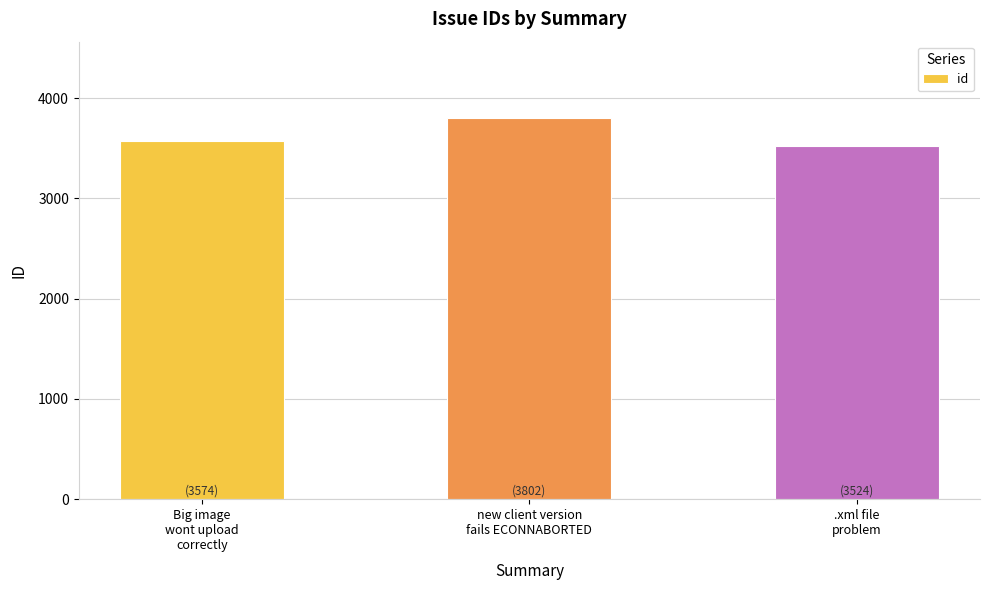

What is the label of the 1st bar from the left?

Big image
wont upload
correctly